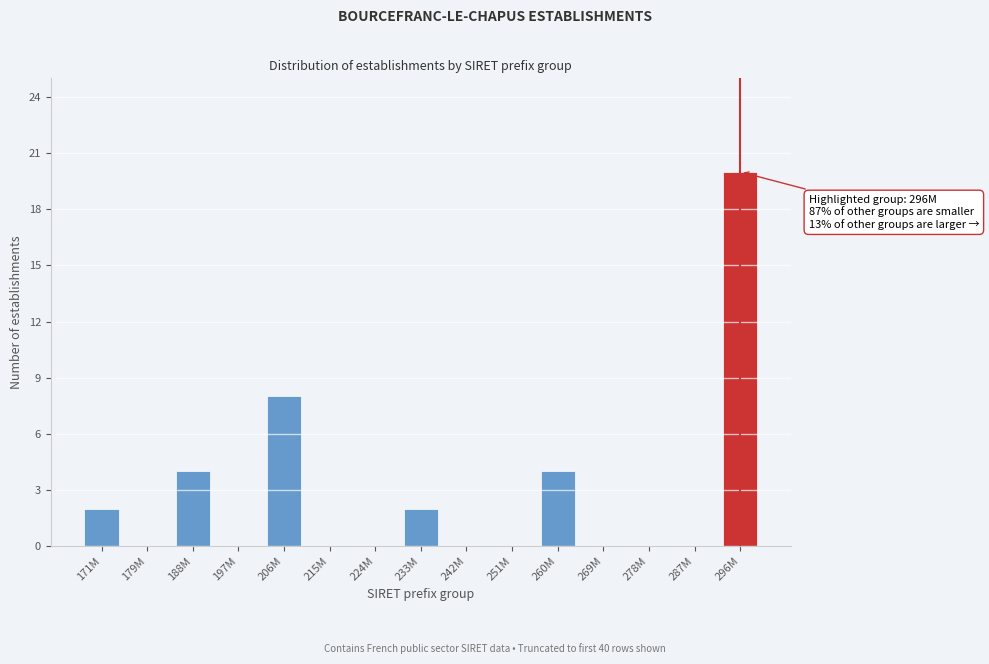

Reading left to right, list all the values displayed in this chart.

171M=2	179M=0	188M=4	197M=0	206M=8	215M=0	224M=0	233M=2	242M=0	251M=0	260M=4	269M=0	278M=0	287M=0	296M=20